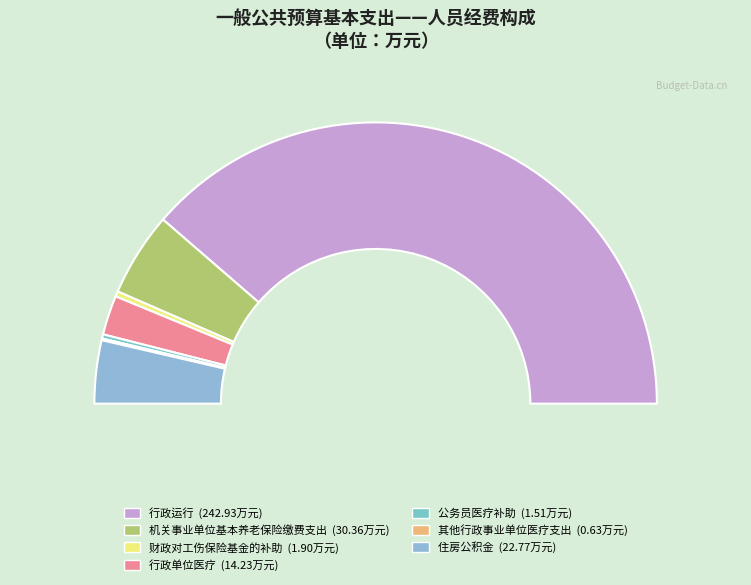

Rank the categories by value from highest to lowest.

行政运行, 机关事业单位基本养老保险缴费支出, 住房公积金, 行政单位医疗, 财政对工伤保险基金的补助, 公务员医疗补助, 其他行政事业单位医疗支出